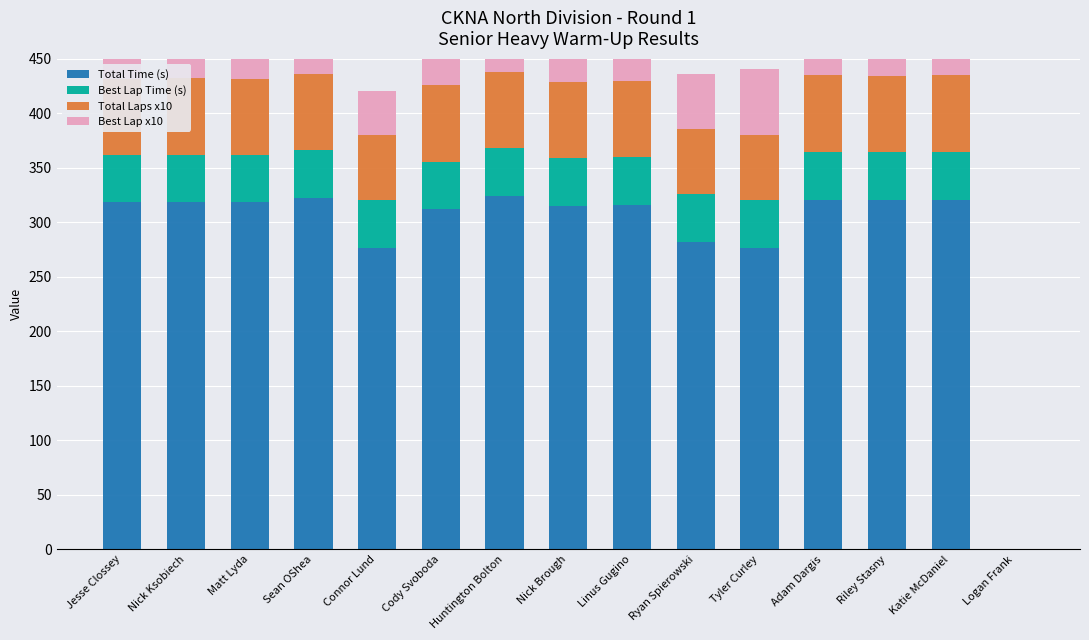

What is the value of the Best Lap x10 bar at the 12th from the left?

40.0